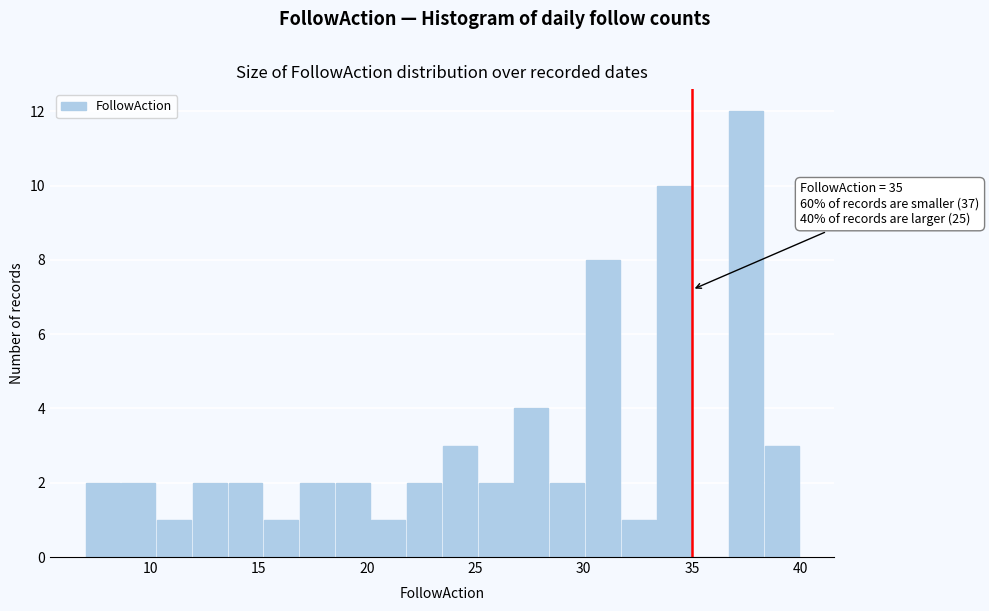

Read against the x-axis, roughly where is the centre of the tallest bar?

37.5